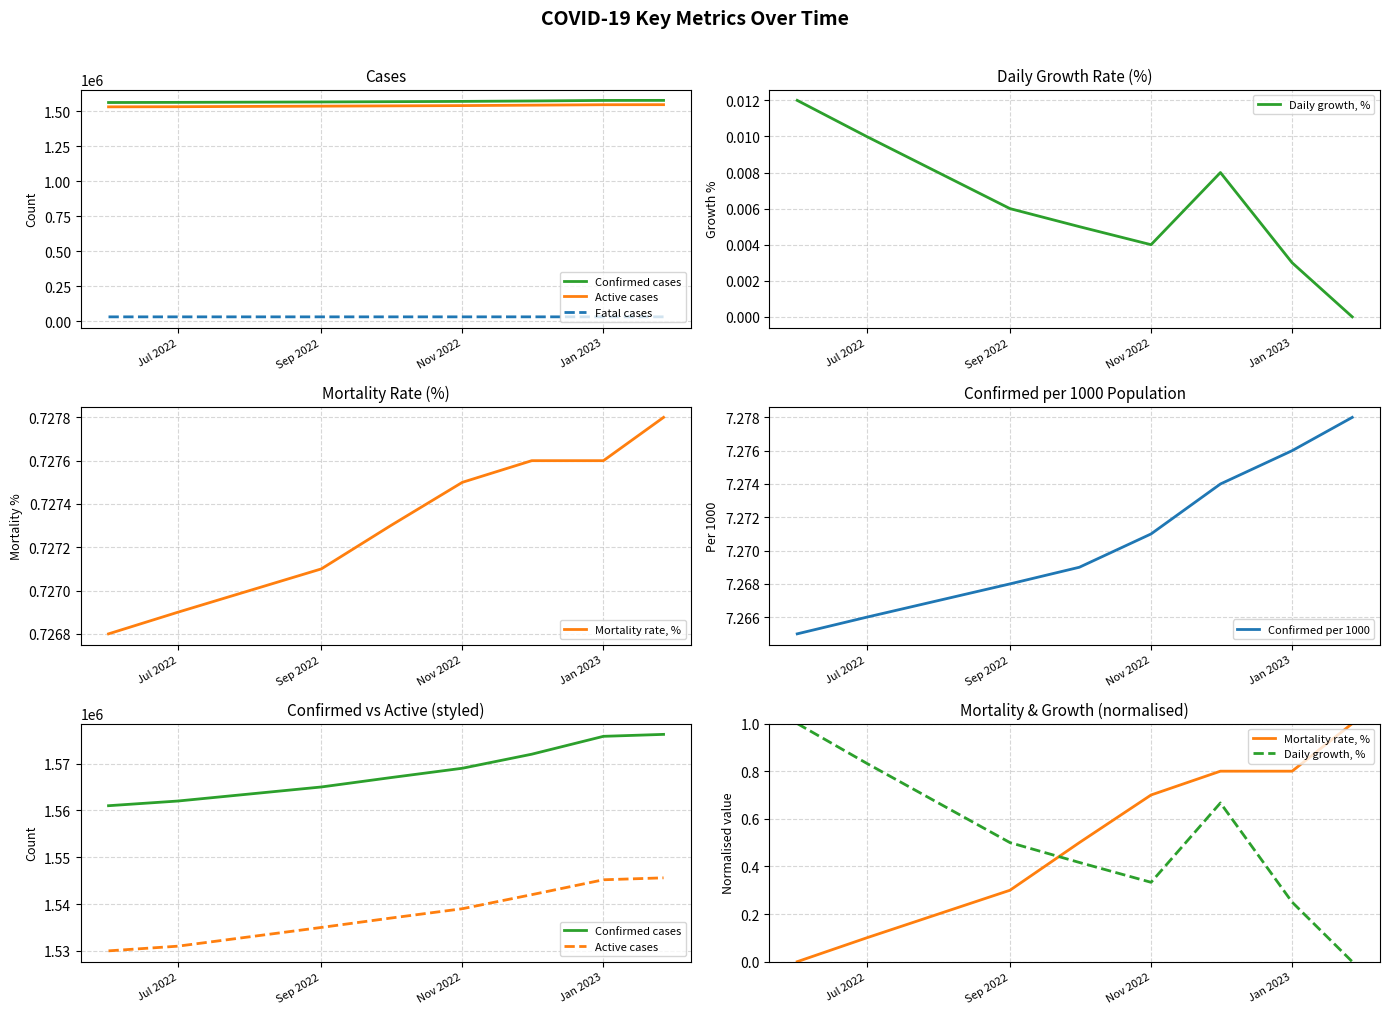

True or false: Active cases and Mortality rate, % intersect in this chart.

False